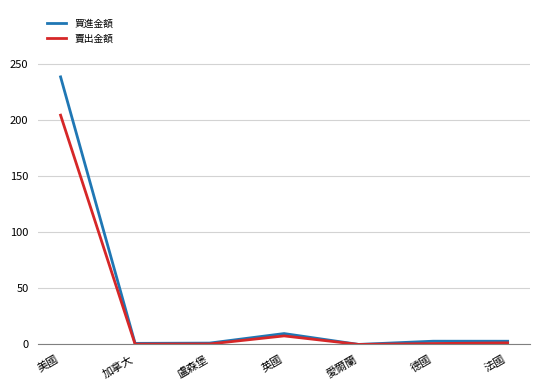

What is the total value across all series at 法國?

4.3